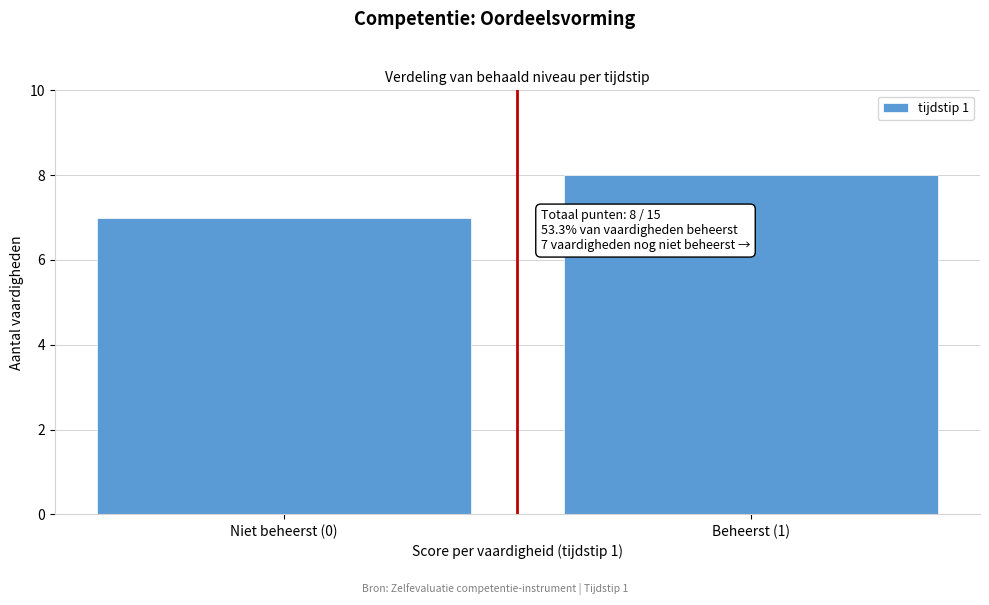

Reading right to left, list all the values displayed in this chart.

8	7